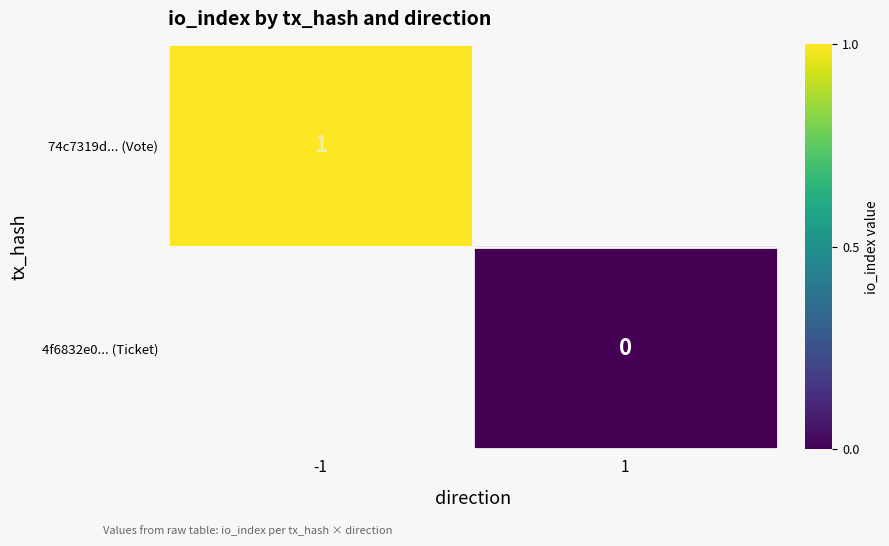

The 74c7319d... (Vote) series shows 1 at -1. True or false?

True